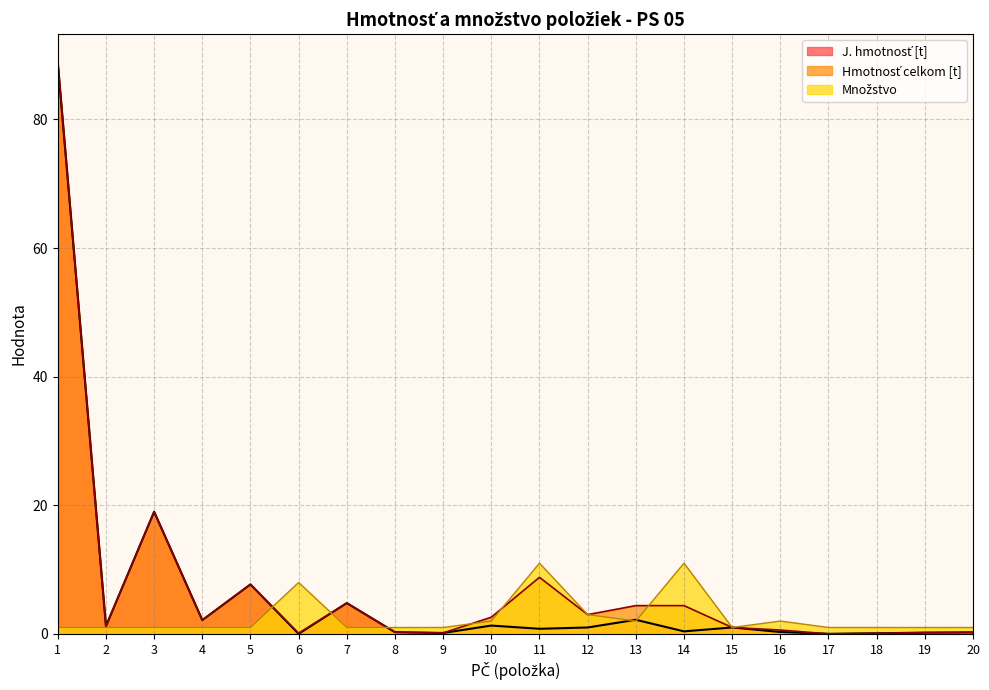

Does the chart have visible grid lines?

Yes